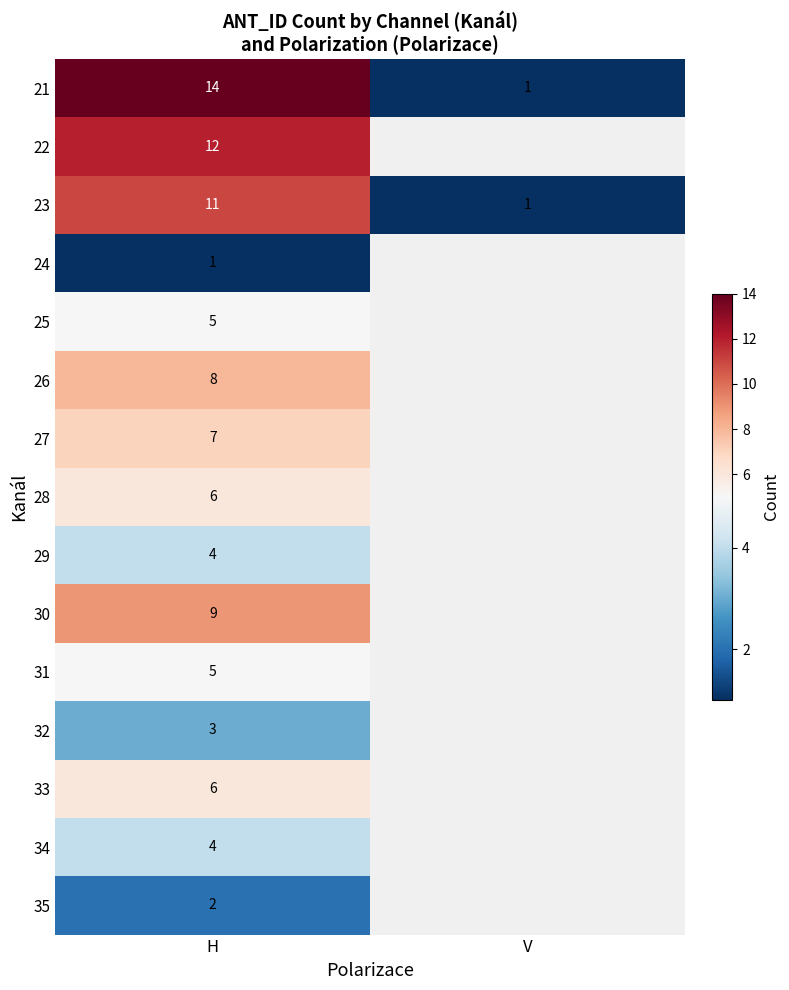

What is the spread (max minus min) of values at H?

13